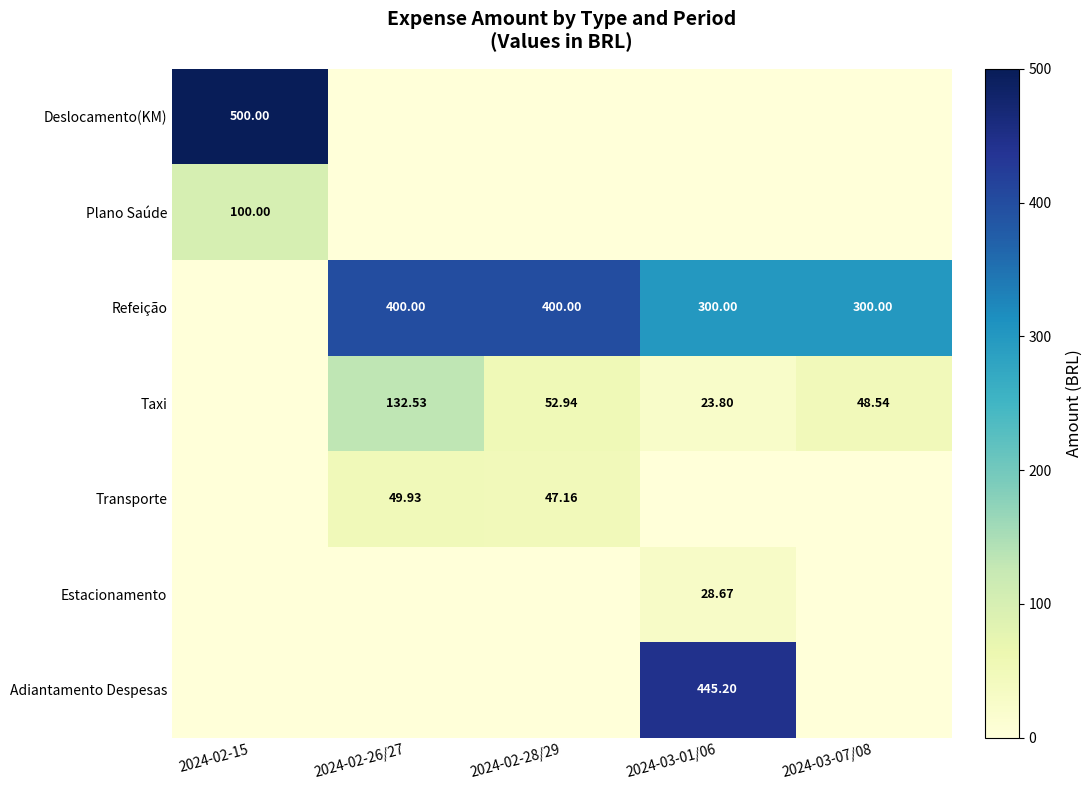

How many data points in Taxi are less than 48?

2